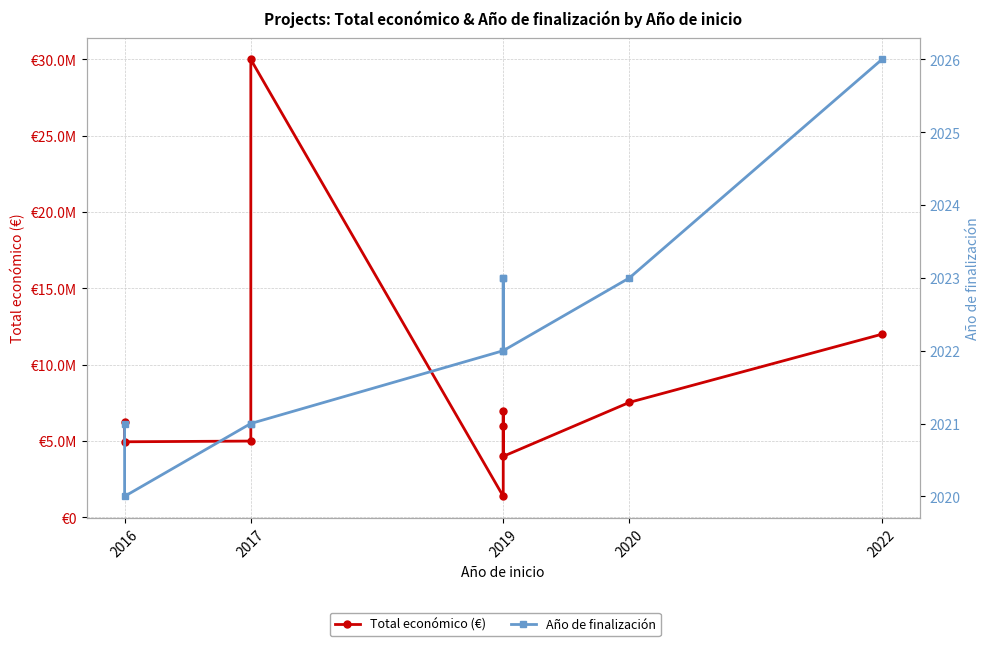

What are all the series names shown in the legend?

Total económico (€), Año de finalización